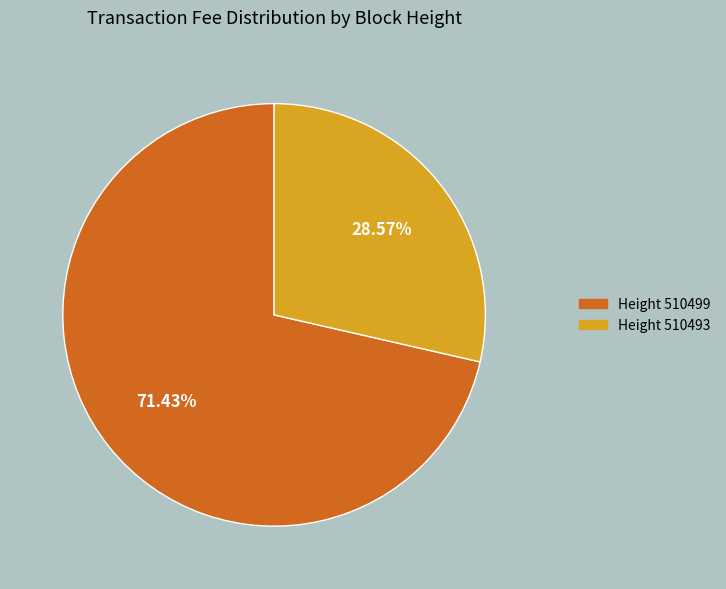

Does any single category account for the majority?

Yes